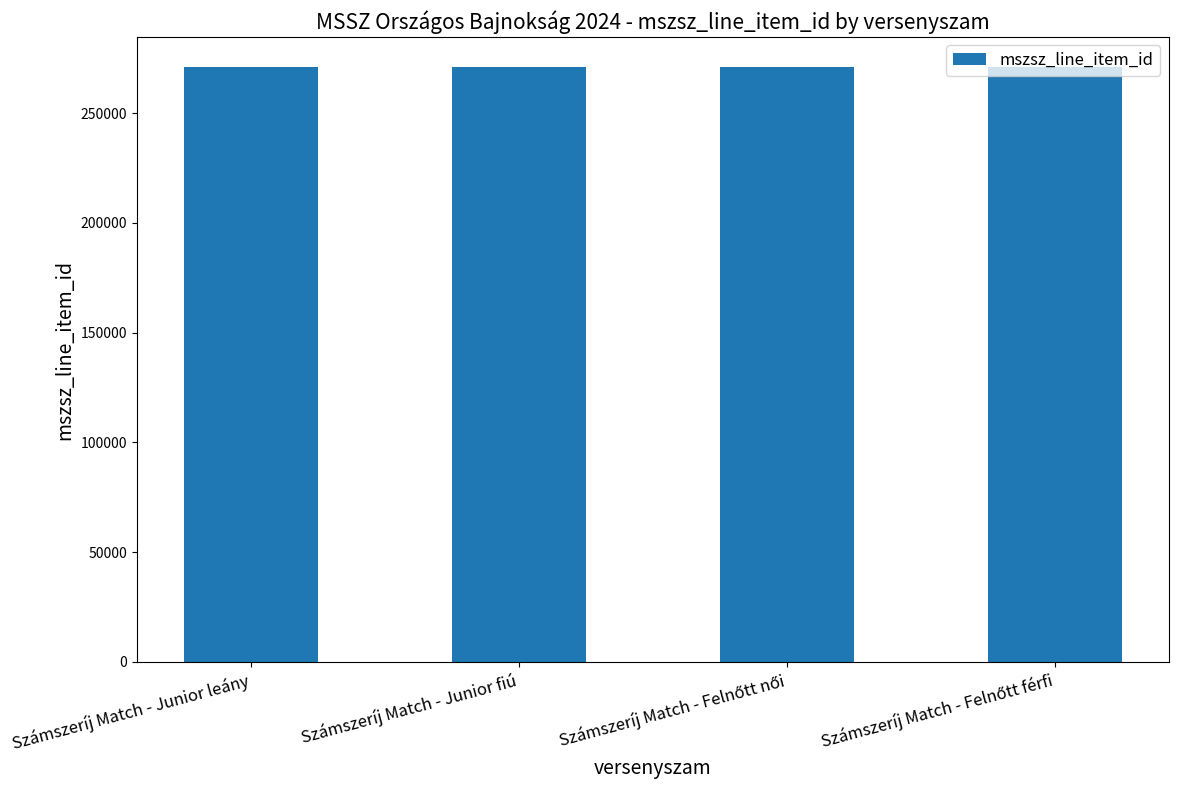

What is the sum of the values at Számszeríj Match - Junior fiú and Számszeríj Match - Junior leány?

541994